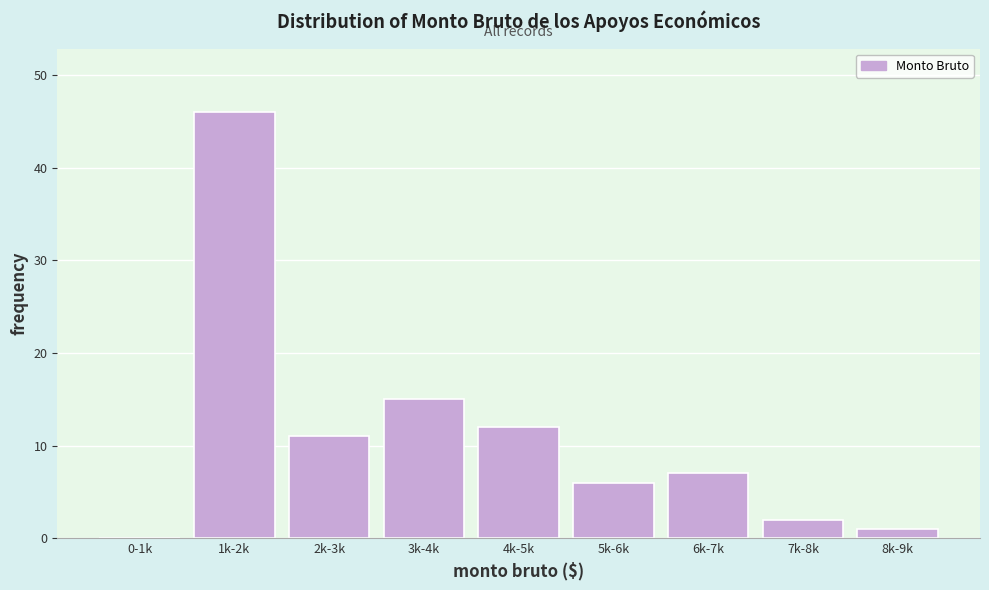

Reading left to right, what are all the values shown in this chart?

0-1k=0	1k-2k=46	2k-3k=11	3k-4k=15	4k-5k=12	5k-6k=6	6k-7k=7	7k-8k=2	8k-9k=1